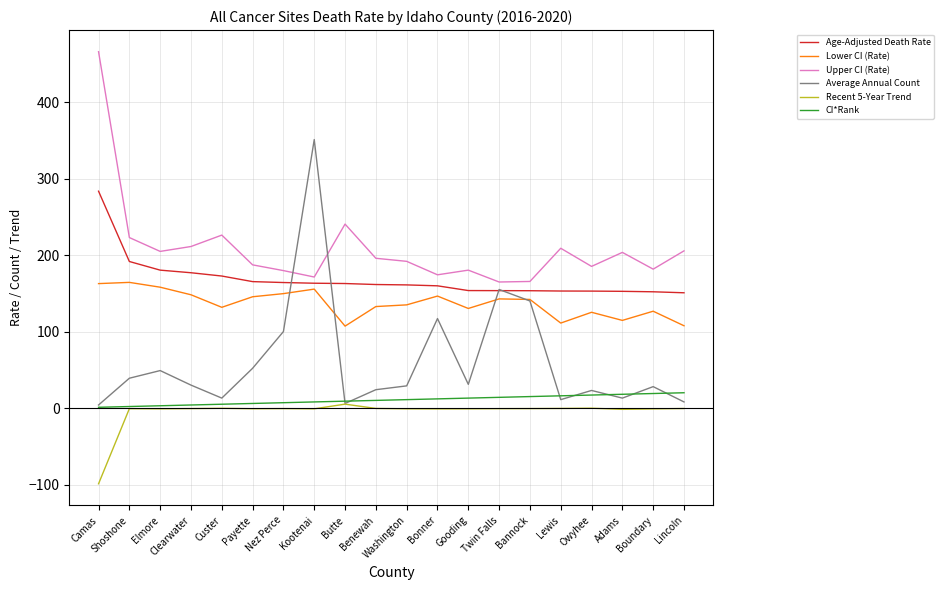

What is the average value of the Recent 5-Year Trend series?

-5.4